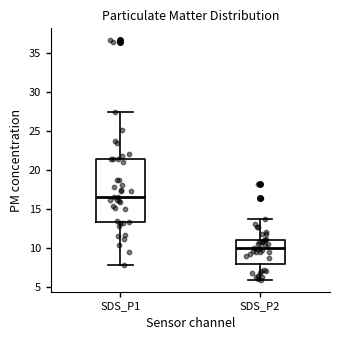

Reading left to right, read every box against the y-axis: the position of its median line, the range the box covers, and the ends of its whiskers. The values are not printed on the chart, so give them approximately, as read against the axis.

SDS_P1: median 16.5, box 13.5 to 21.5, whiskers 8.0 to 27.5
SDS_P2: median 10.0, box 8.0 to 11.0, whiskers 6.0 to 13.5